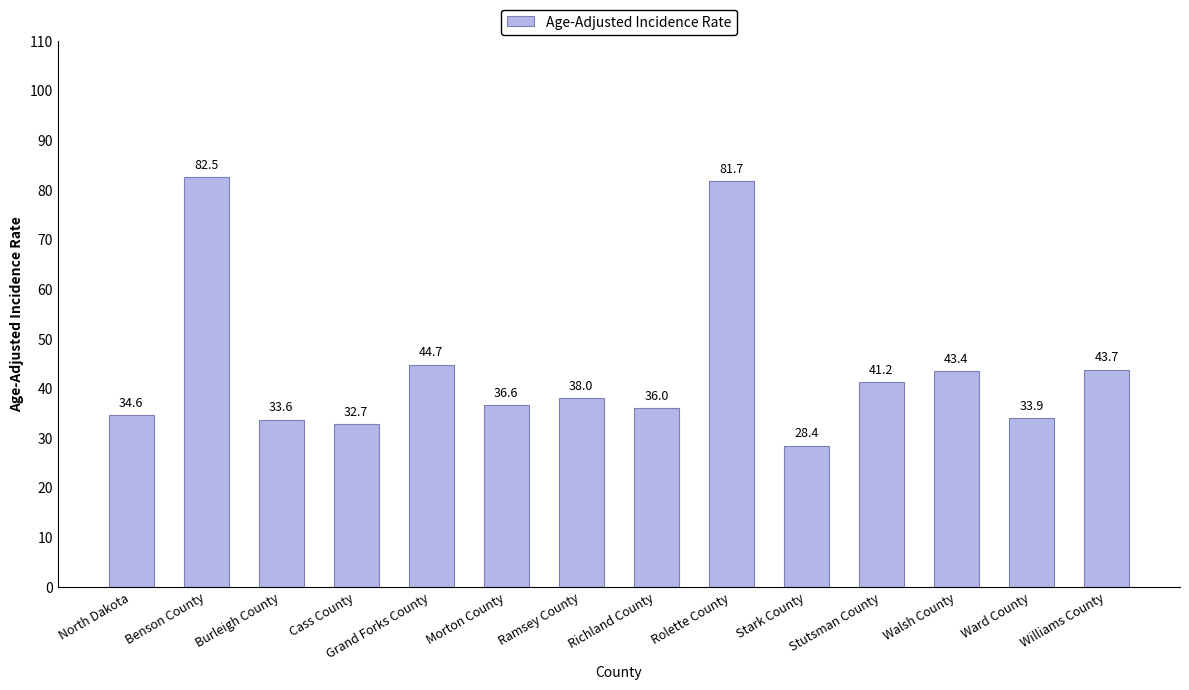

The chart shows a value of 18.2 at Walsh County. True or false?

False